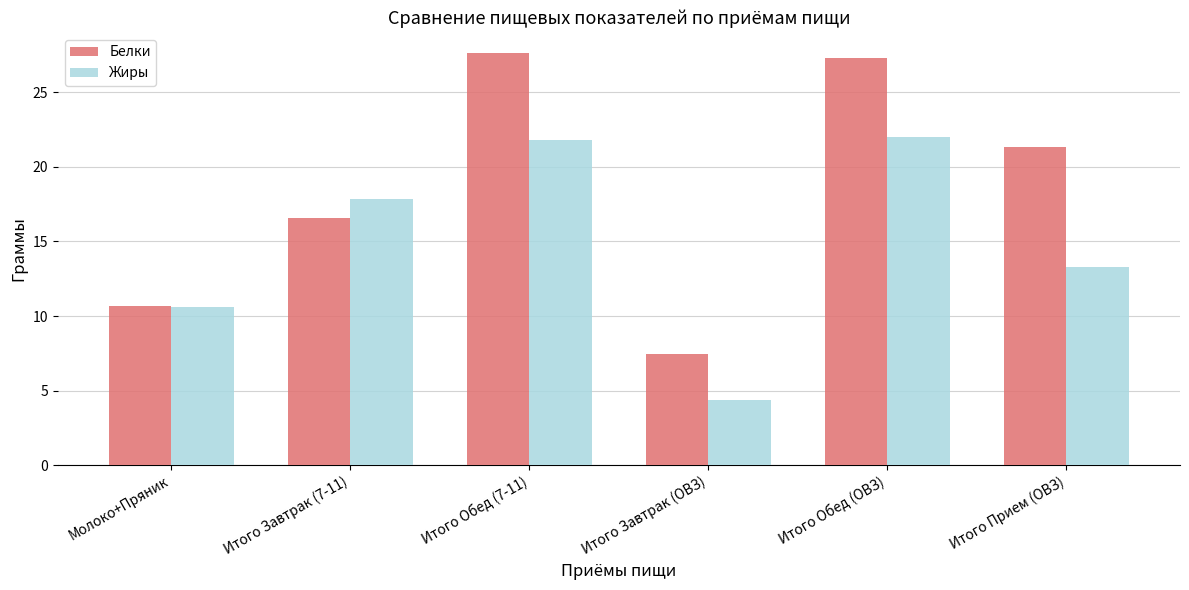

Which category has the highest value across all series?

Итого Обед (7-11)